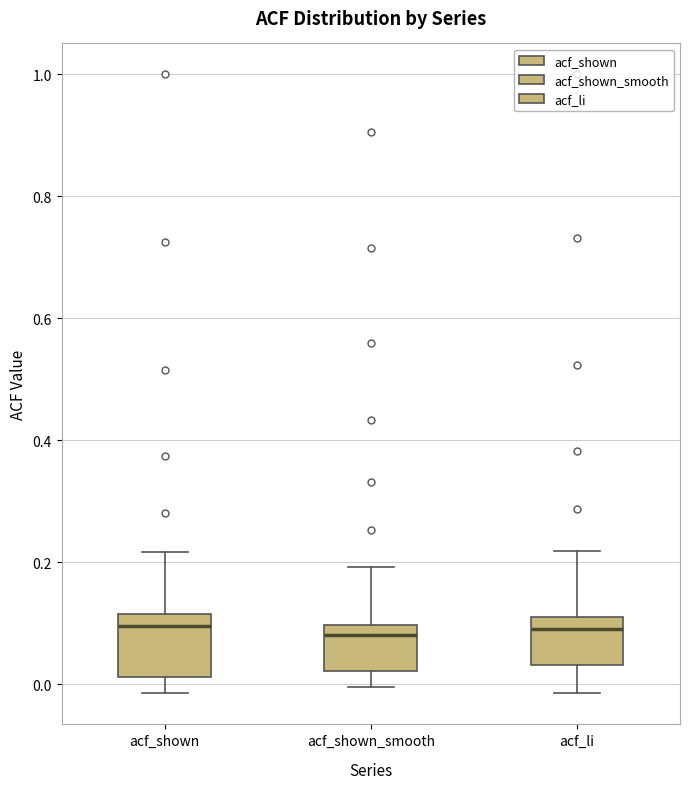

Reading left to right, transcribe this box plot: for each box, give where its median line is, the range the box spans, and where its two whiskers end, as read against the y-axis. The values are not printed on the chart, so give them approximately, as read against the axis.

acf_shown: median 0.10, box 0.02 to 0.12, whiskers -0.02 to 0.22
acf_shown_smooth: median 0.08, box 0.02 to 0.10, whiskers 0.00 to 0.20
acf_li: median 0.10, box 0.04 to 0.12, whiskers -0.02 to 0.22